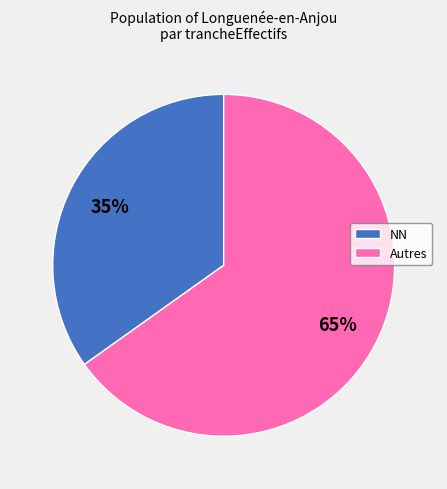

To the nearest percent, what is the difference between the largest and smallest slice percentages?

30%